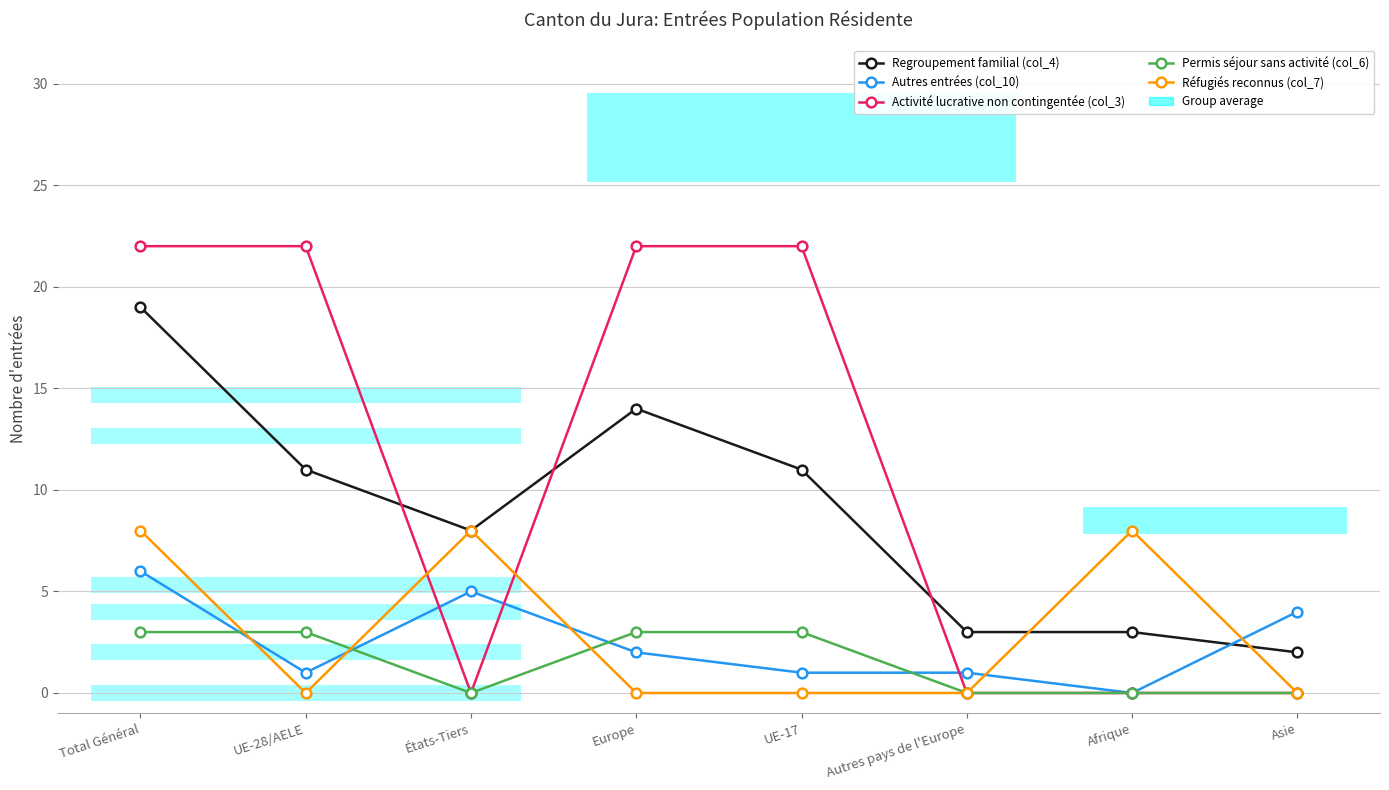

The value of Autres entrées (col_10) at Autres pays de l'Europe is 1. True or false?

True